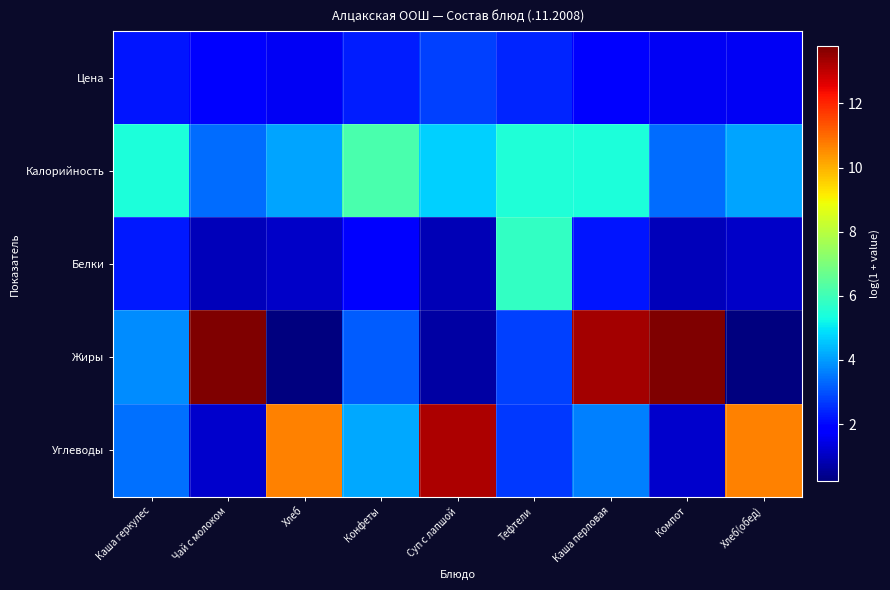

At which category is the sum across all series the highest?

Каша перловая